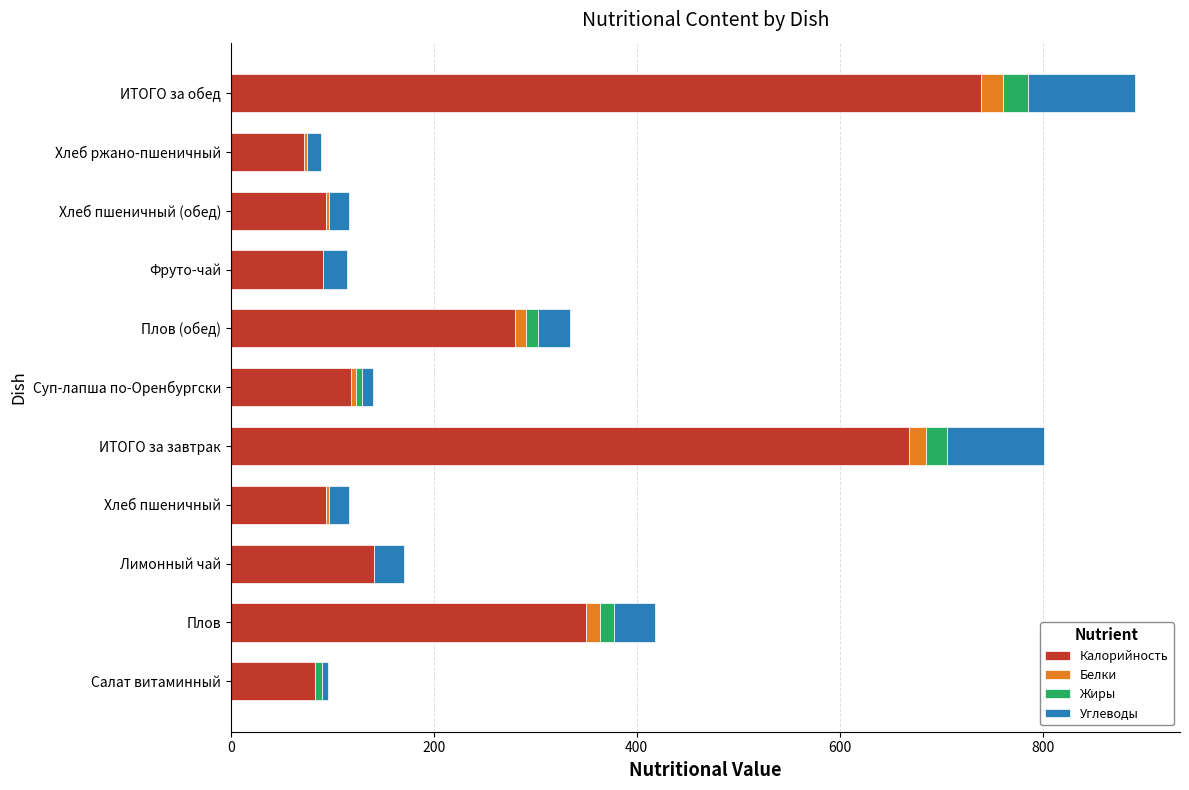

At which category is the sum across all series the highest?

ИТОГО за обед